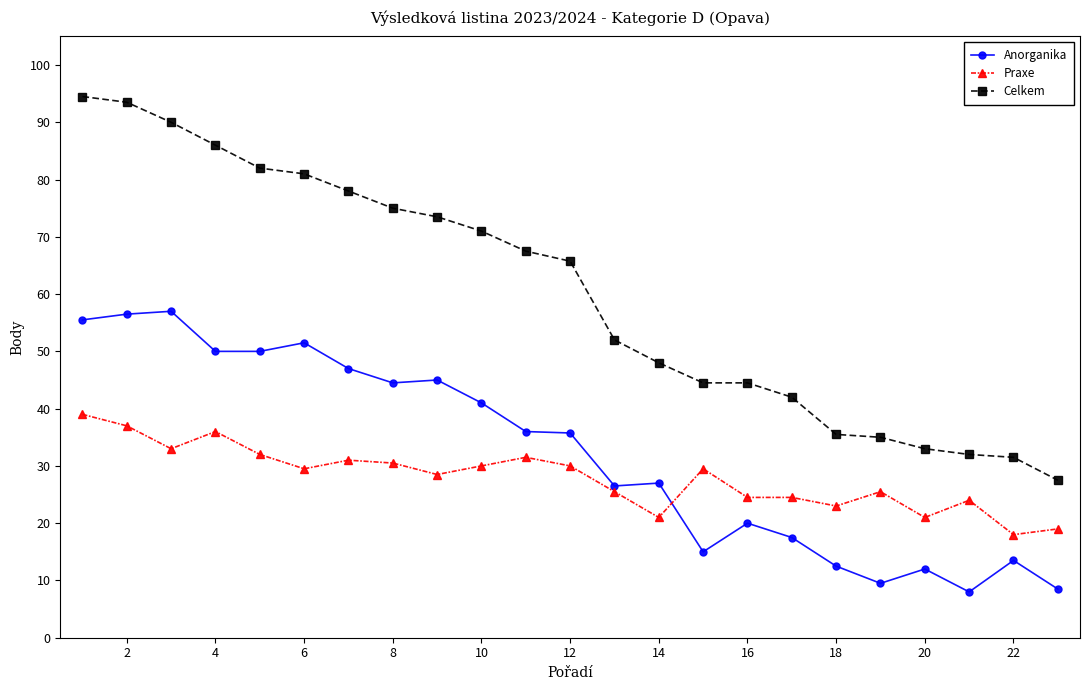

True or false: Anorganika has more than 1 points higher than both neighbors.

True